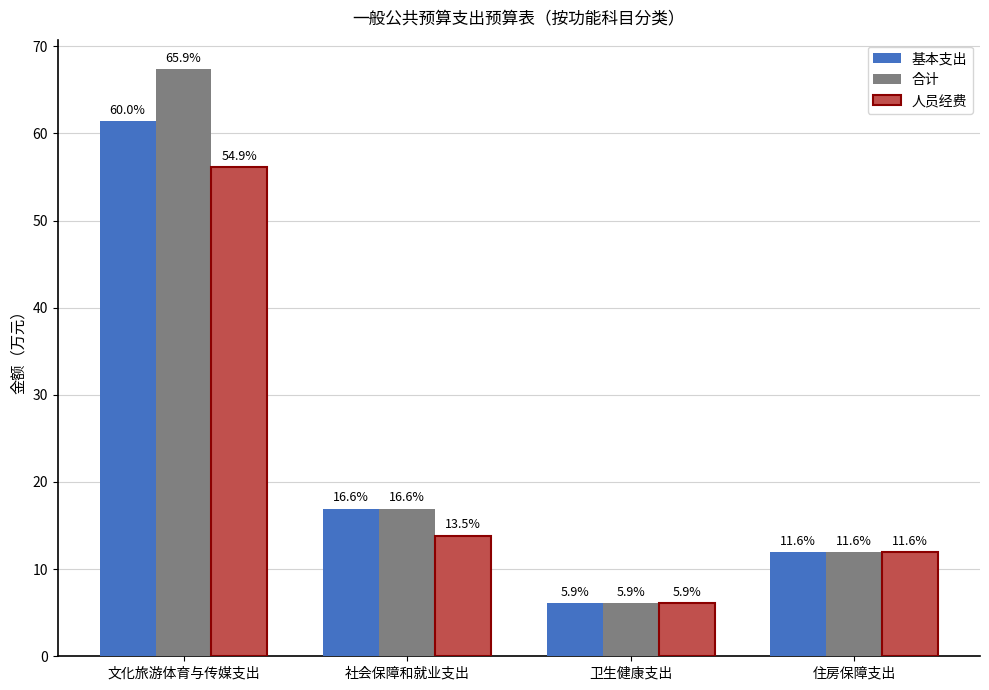

What is the maximum value for 基本支出?

61.4